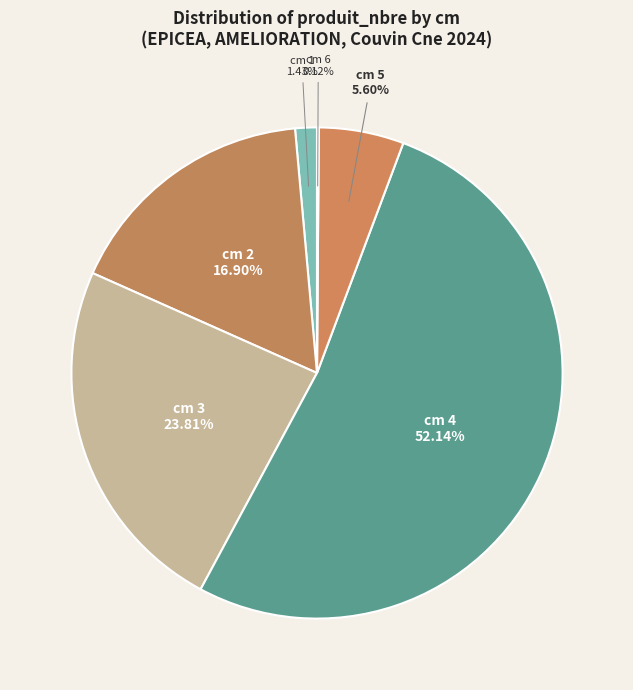

Approximately how many times larger is the value at cm 5 compared to cm 1?

3.9